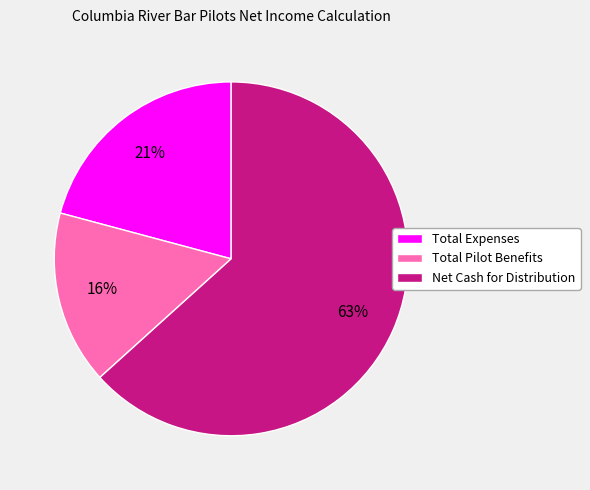

The Total Pilot Benefits slice represents 16% of the pie. True or false?

True